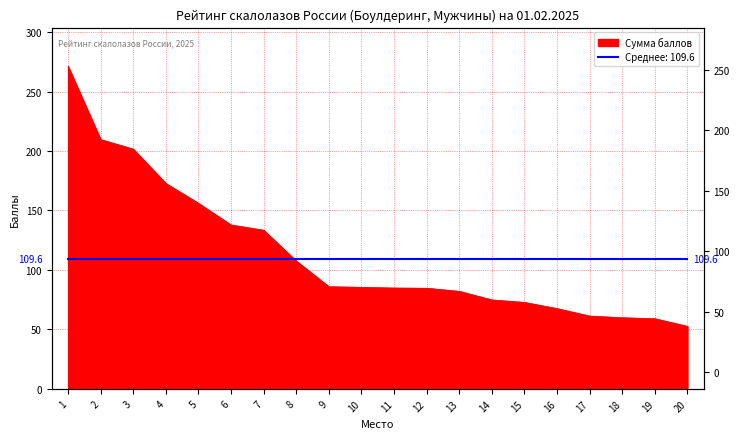

How many values are below 85?

10